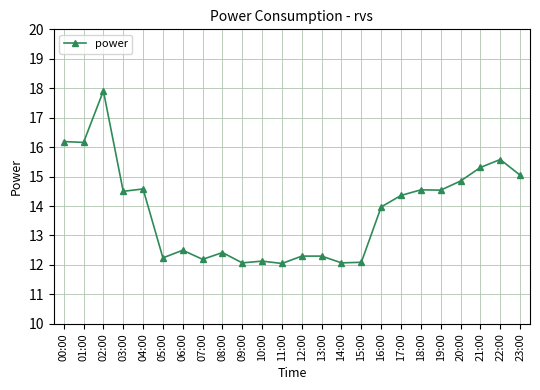

What is the change in value from 16:00 to 21:00?

+1.3